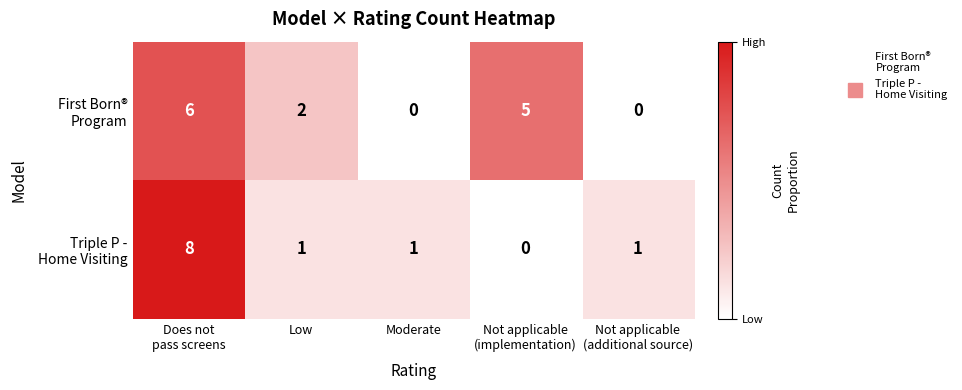

What is the total value across all series at Low?

3